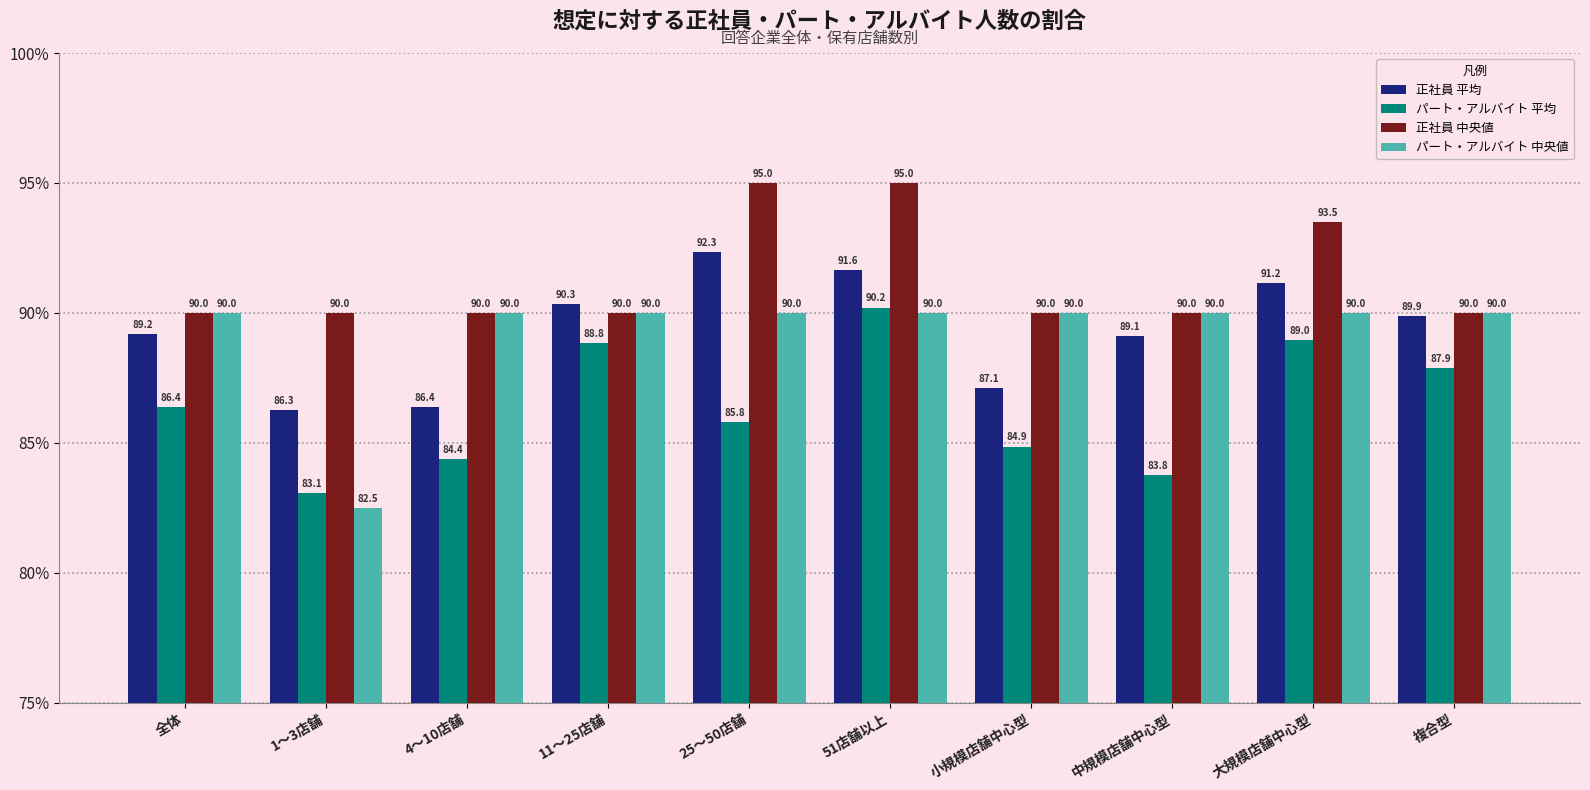

What value does the 正社員 中央値 series have at 複合型?

90.0